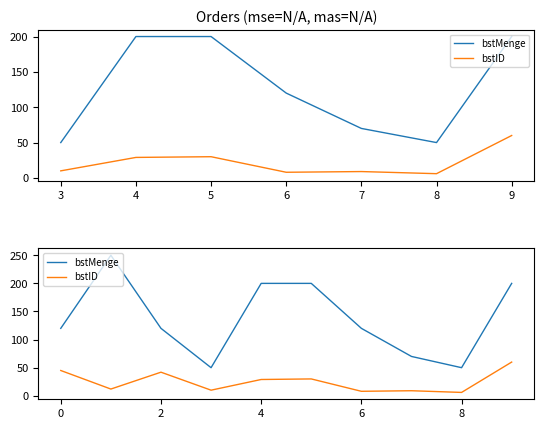

Between 5 and 6, which series saw the biggest shift?

bstMenge